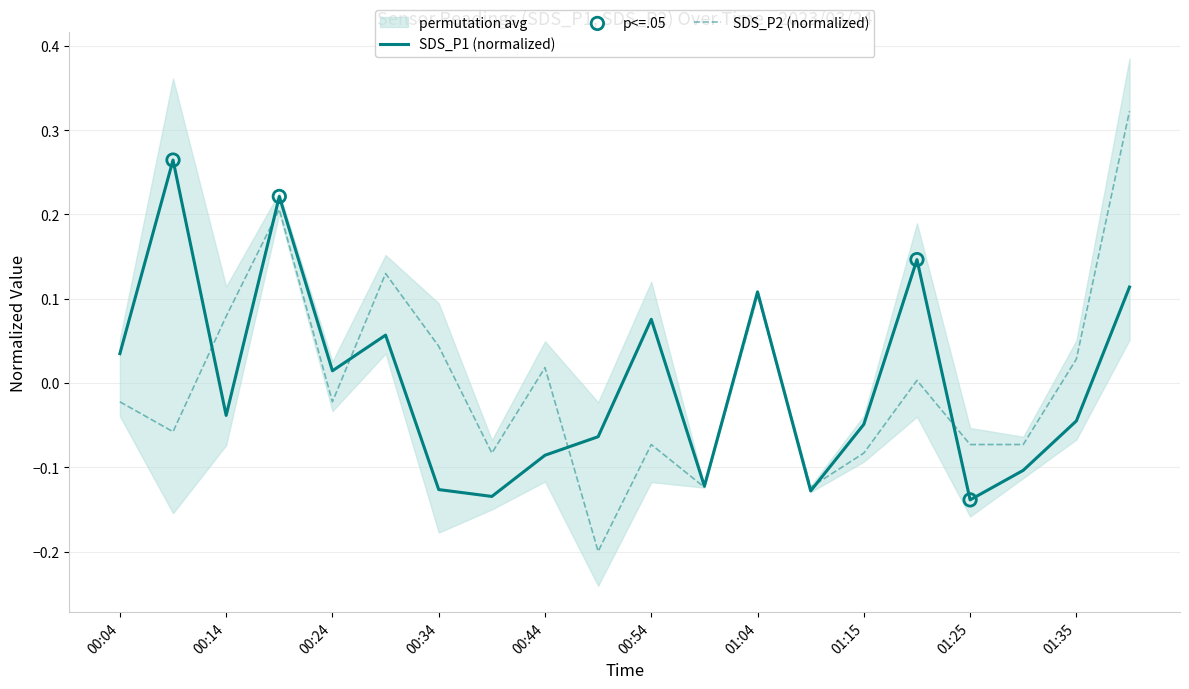

Which series has the largest Y range (max minus min)?

SDS_P2